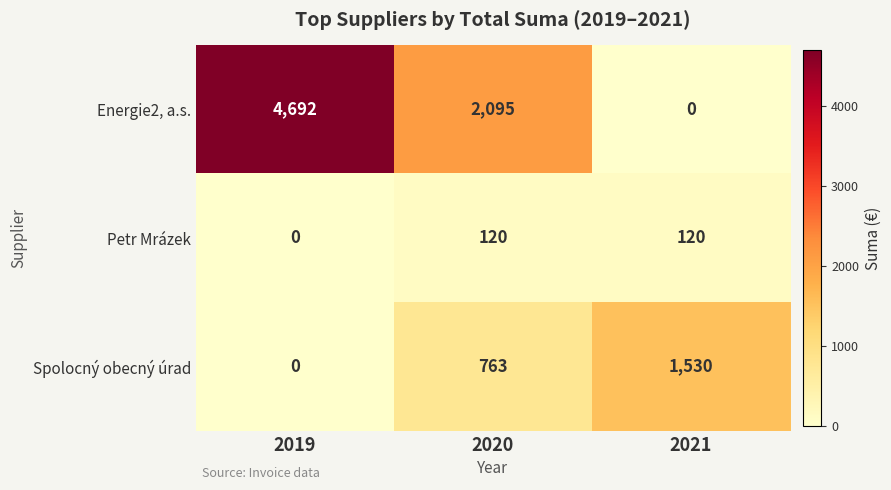

Which series has the largest range (max minus min)?

Energie2, a.s.